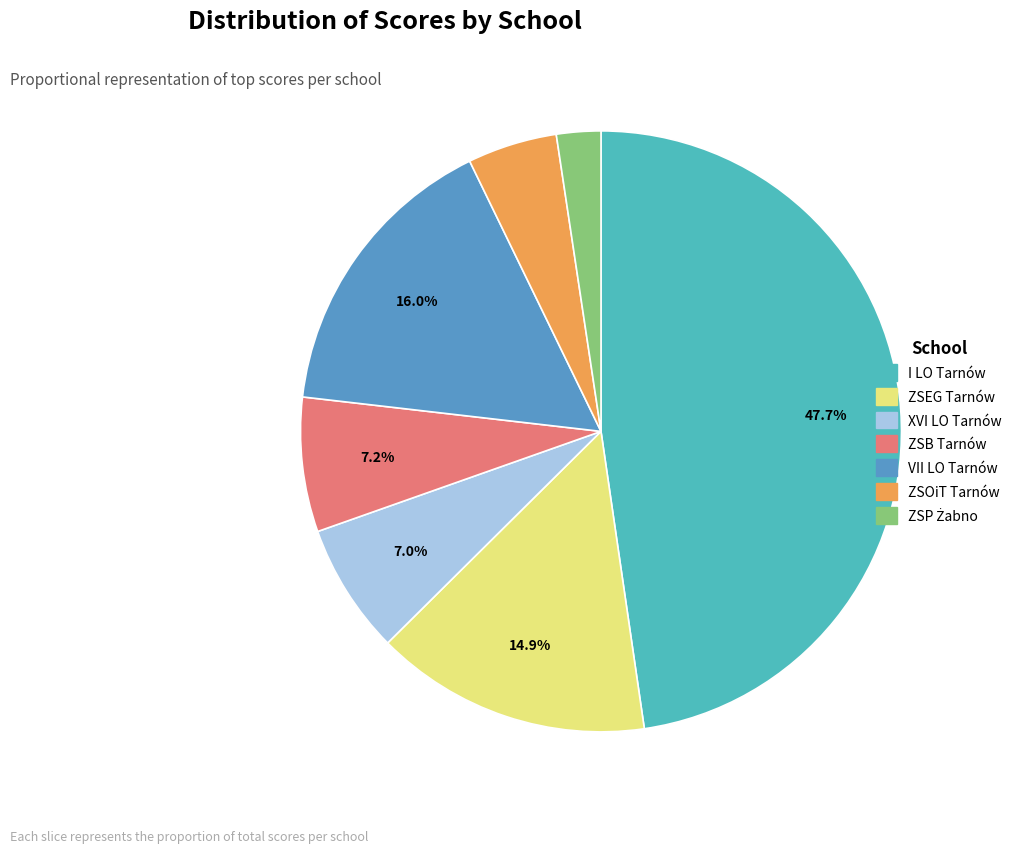

To the nearest percent, what is the difference between the largest and smallest slice percentages?

45%